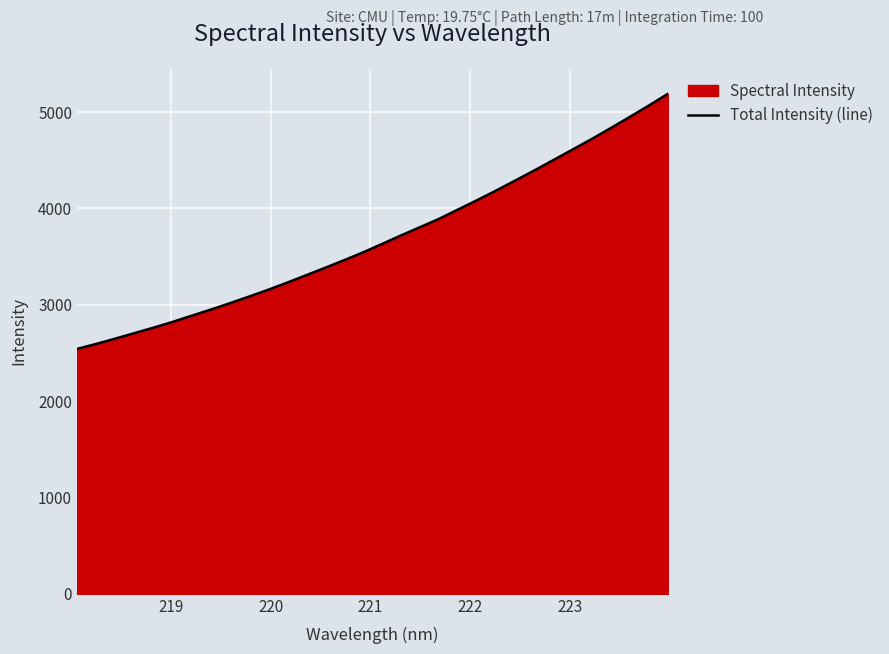

What is the difference between the maximum and minimum values?

2648.3